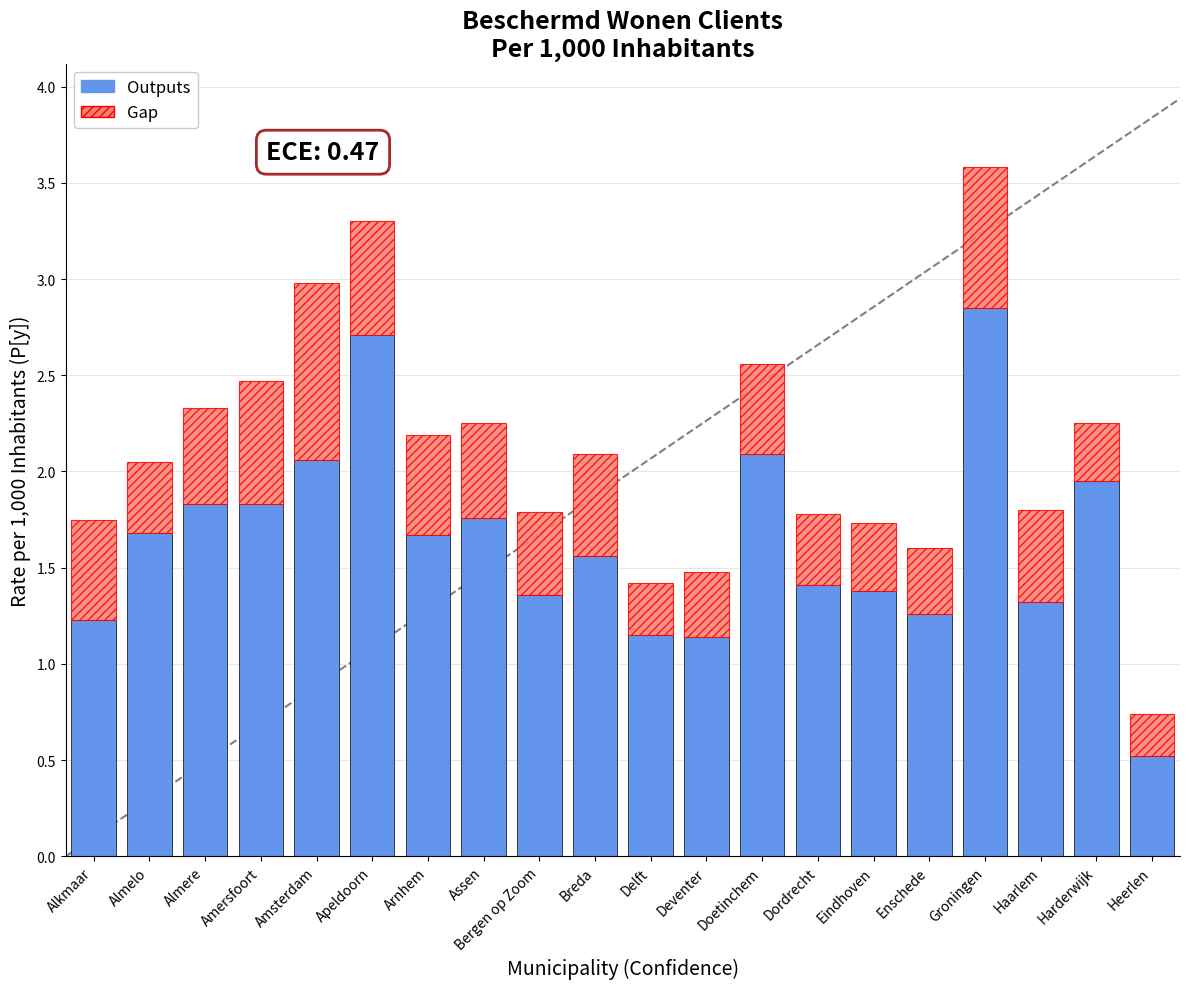

Does the chart contain stacked bars?

Yes